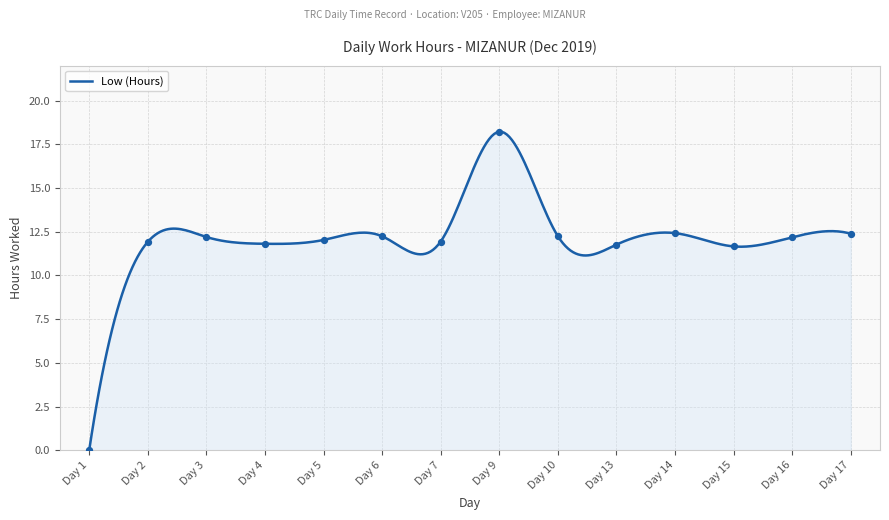

What is the greatest value displayed?

18.2